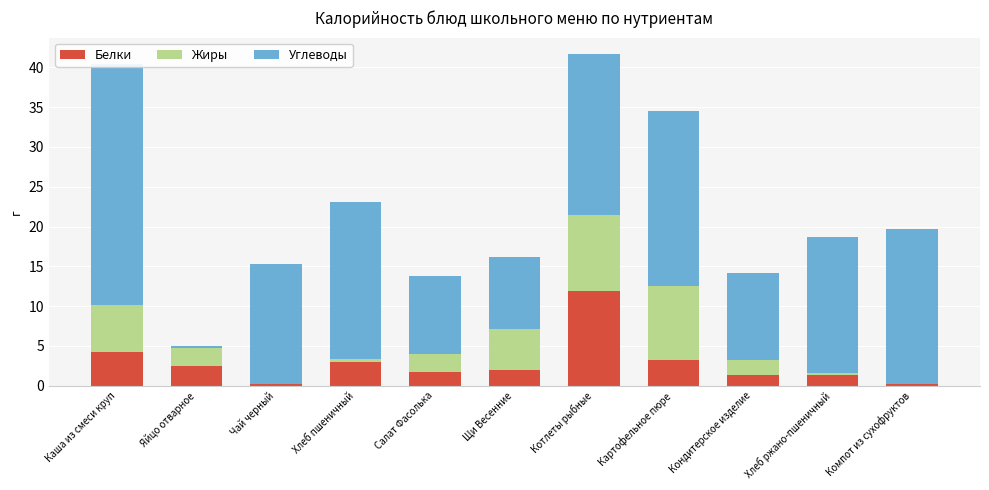

Rank the series by their maximum value, from lowest to highest.

Жиры, Белки, Углеводы